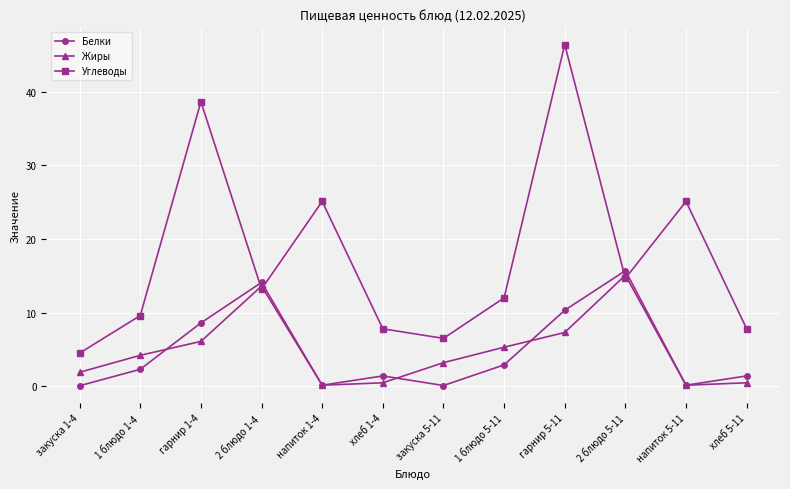

What is the maximum value shown in the chart?

46.4